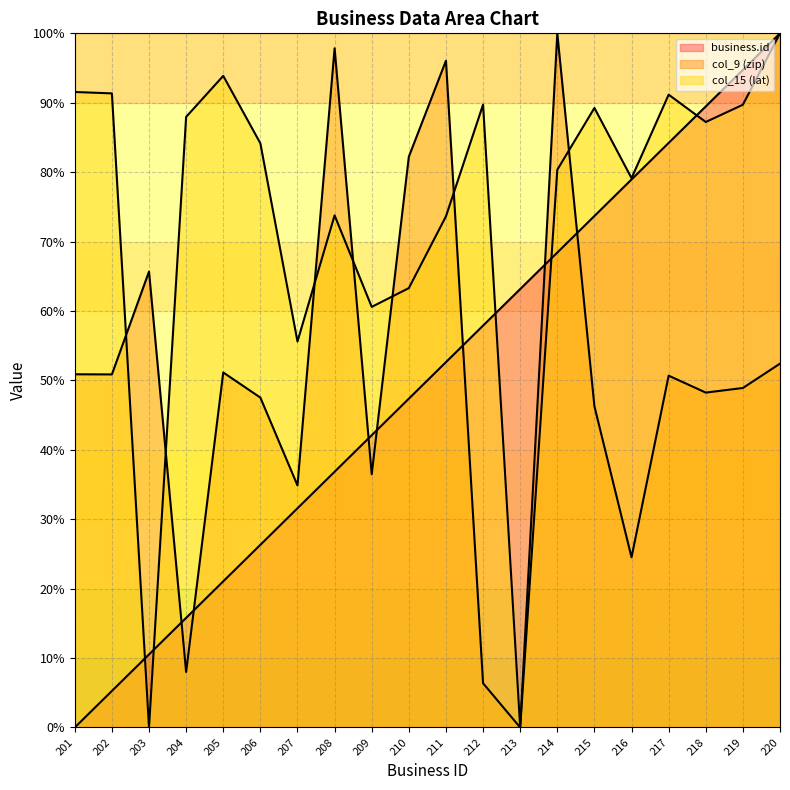

Where do business.id and col_15 (lat) first cross each other?

202 and 203